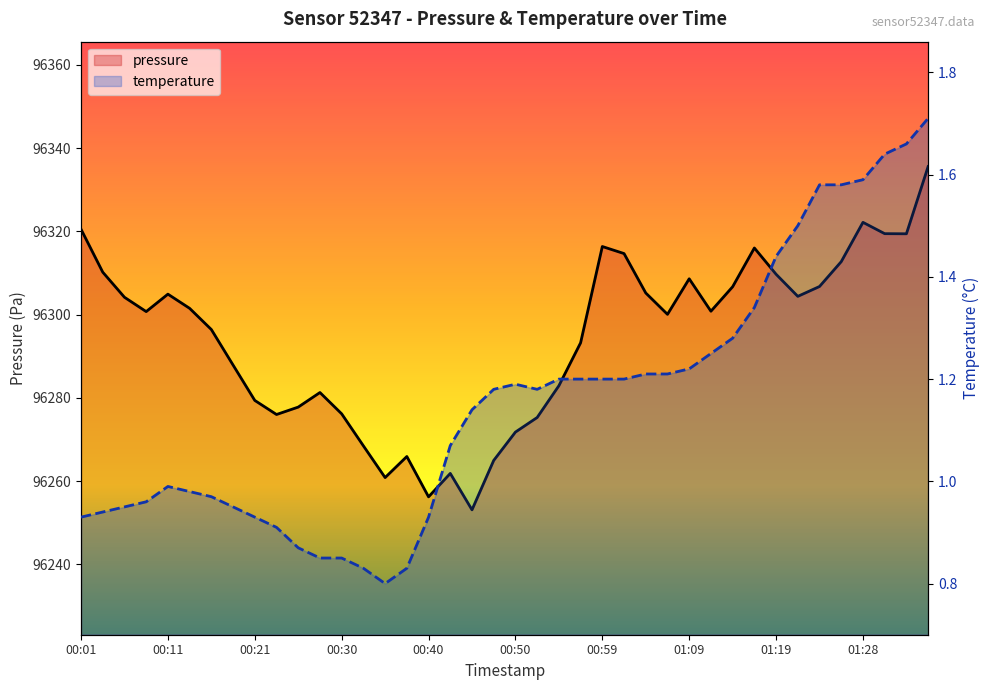

What are all the series names shown in the legend?

pressure, temperature